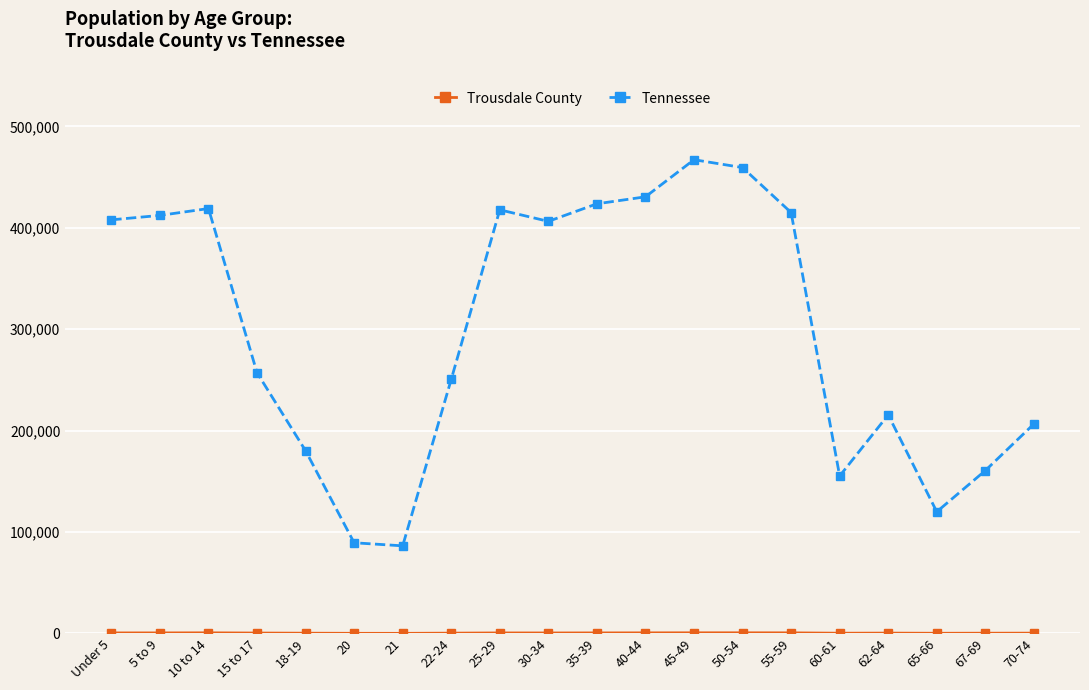

Count the number of categories in the chart.

20